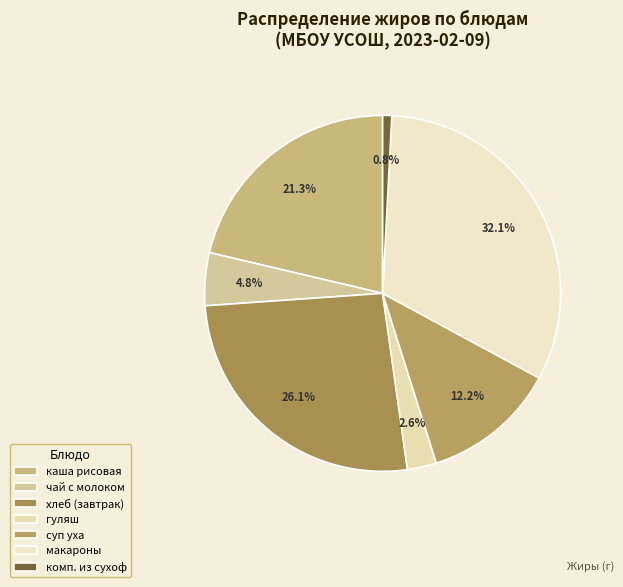

Is it true that комп. из сухоф is 11% of the pie?

False